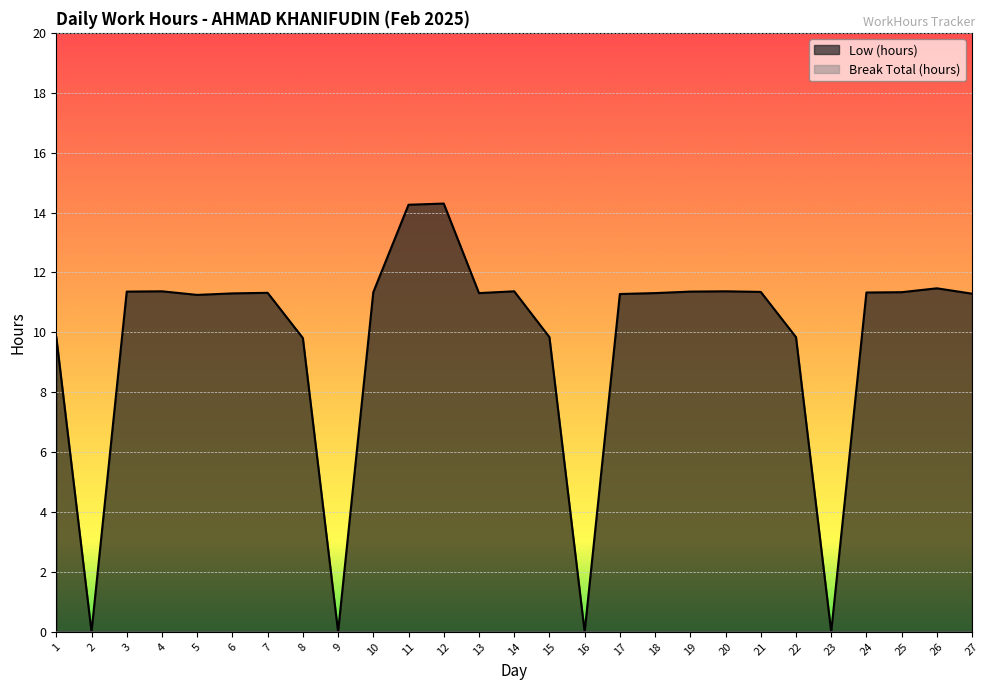

At which category does the chart reach its peak across all series?

12